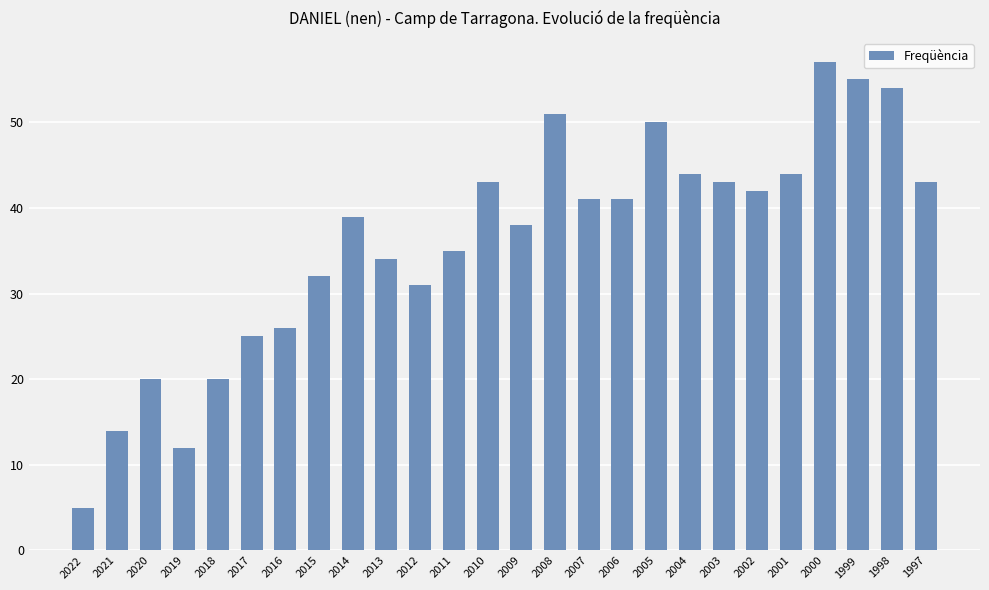

What is the average value?

36